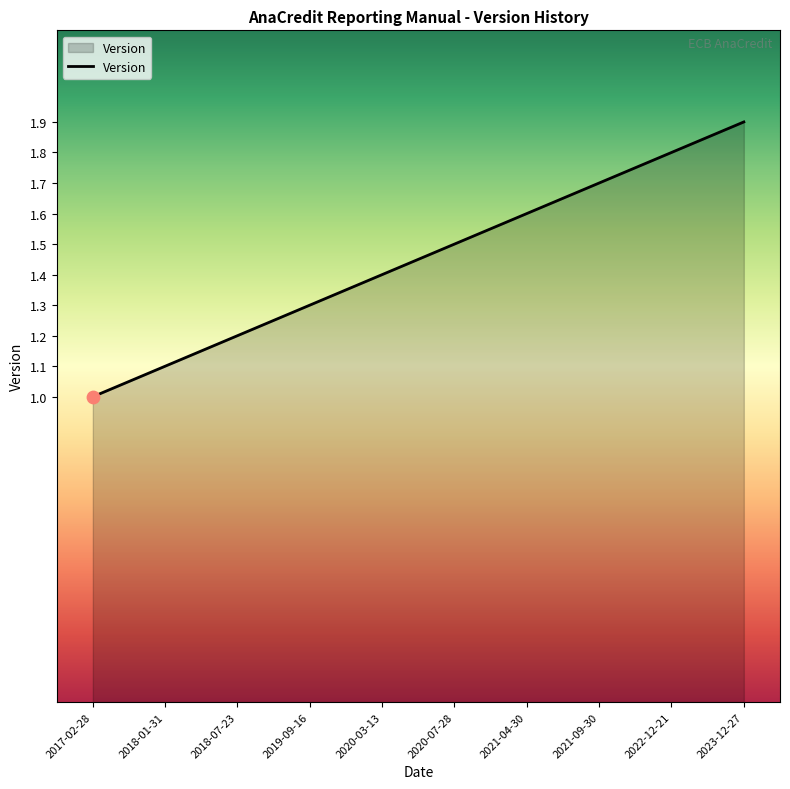

Which has a higher value, 2021-09-30 or 2023-12-27?

2023-12-27